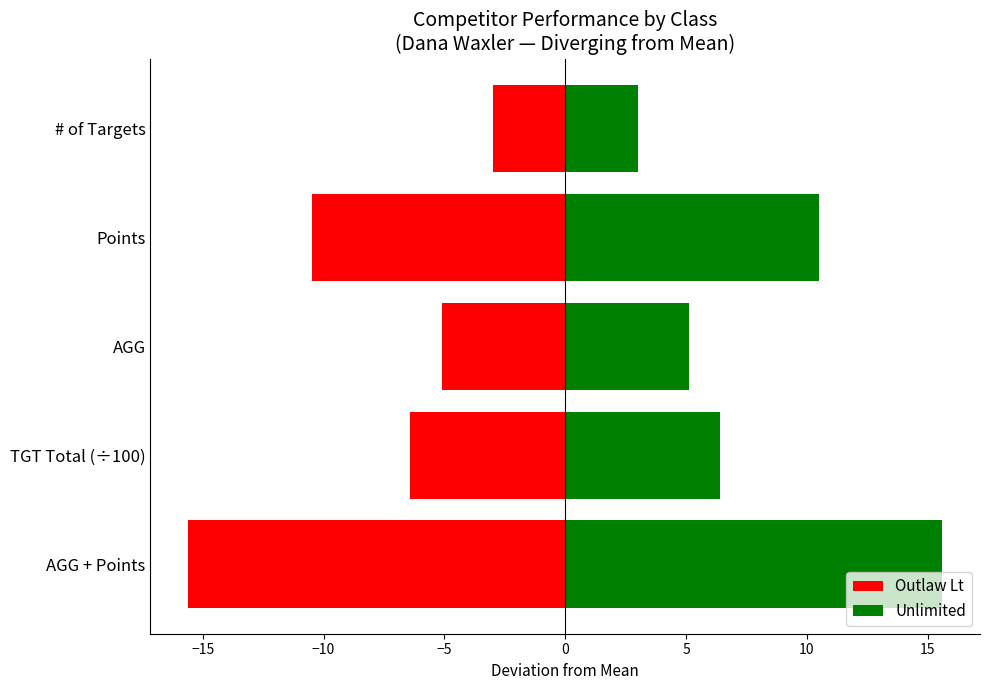

Which series has the largest total across all categories?

Unlimited